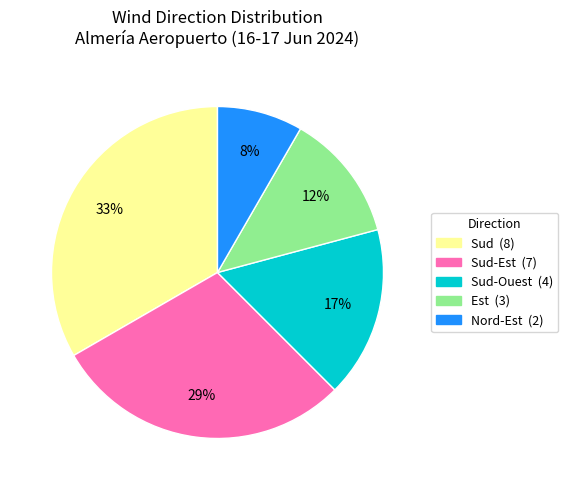

To the nearest percent, what is the average slice percentage?

20%